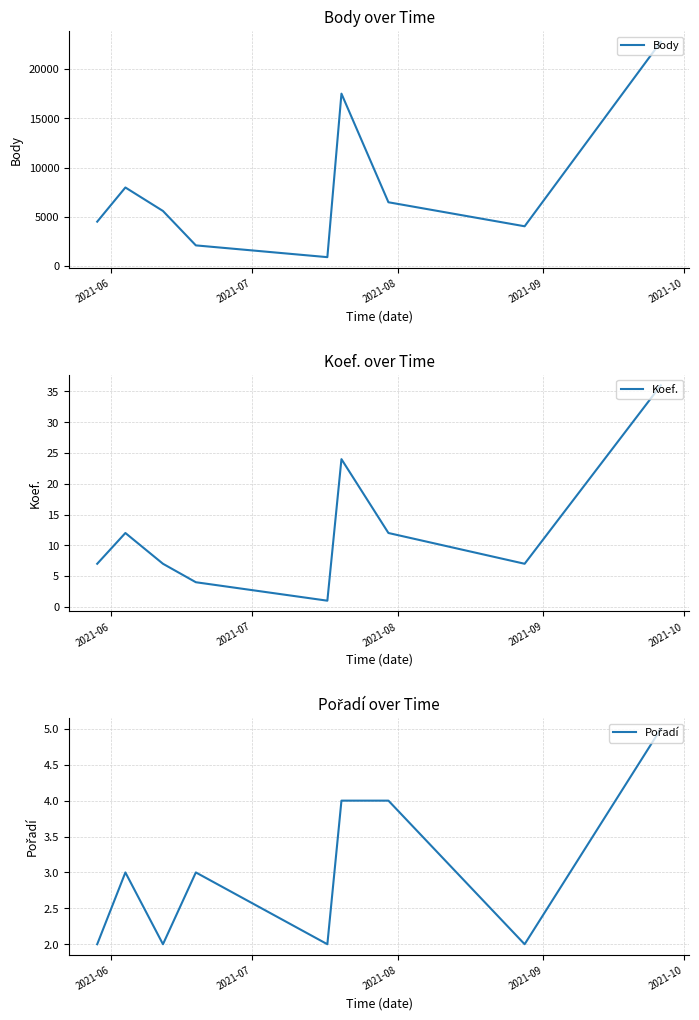

Does the chart have visible grid lines?

Yes